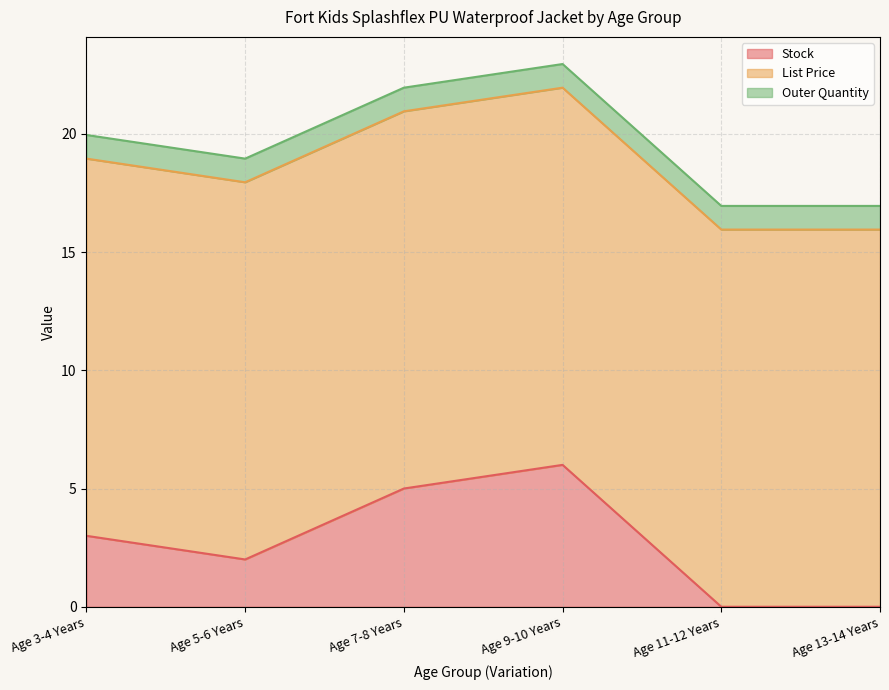

True or false: List Price has more than 0 interior local peaks.

False